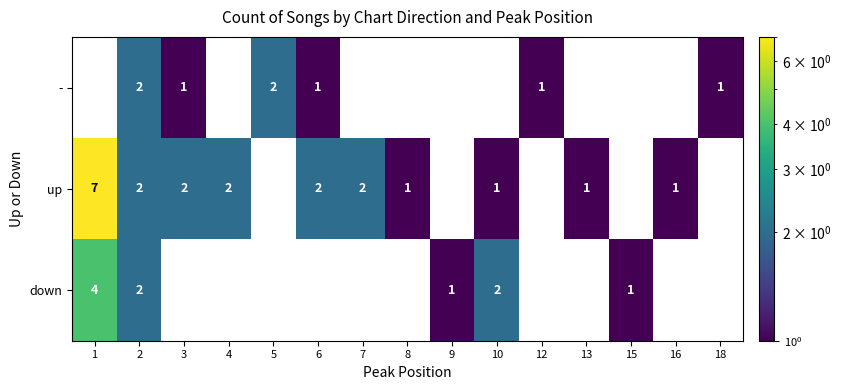

What is the total value across all series at 7?

2